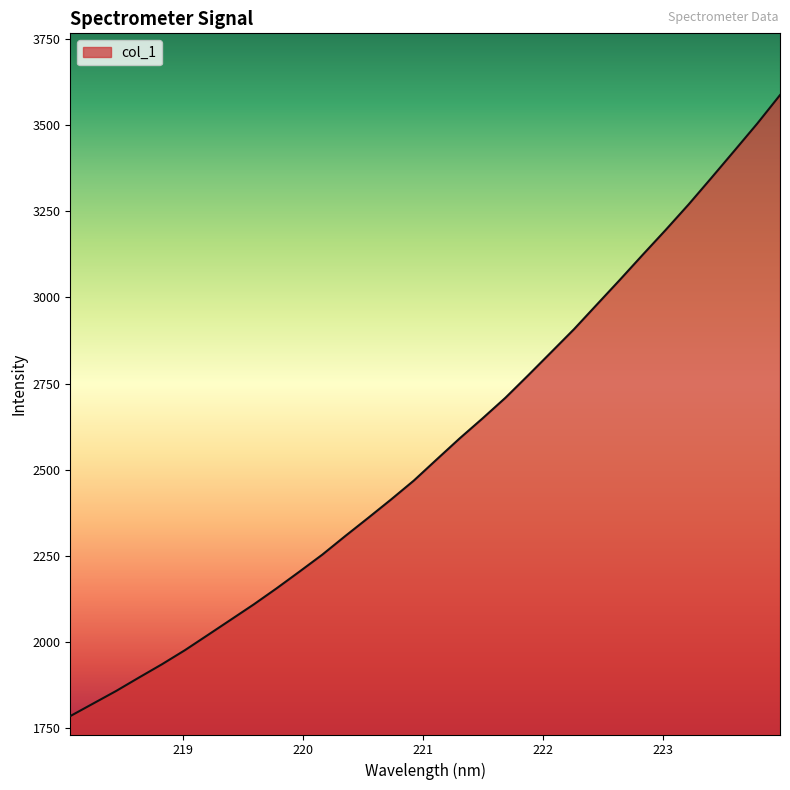

What is the maximum value shown in the chart?

3588.2